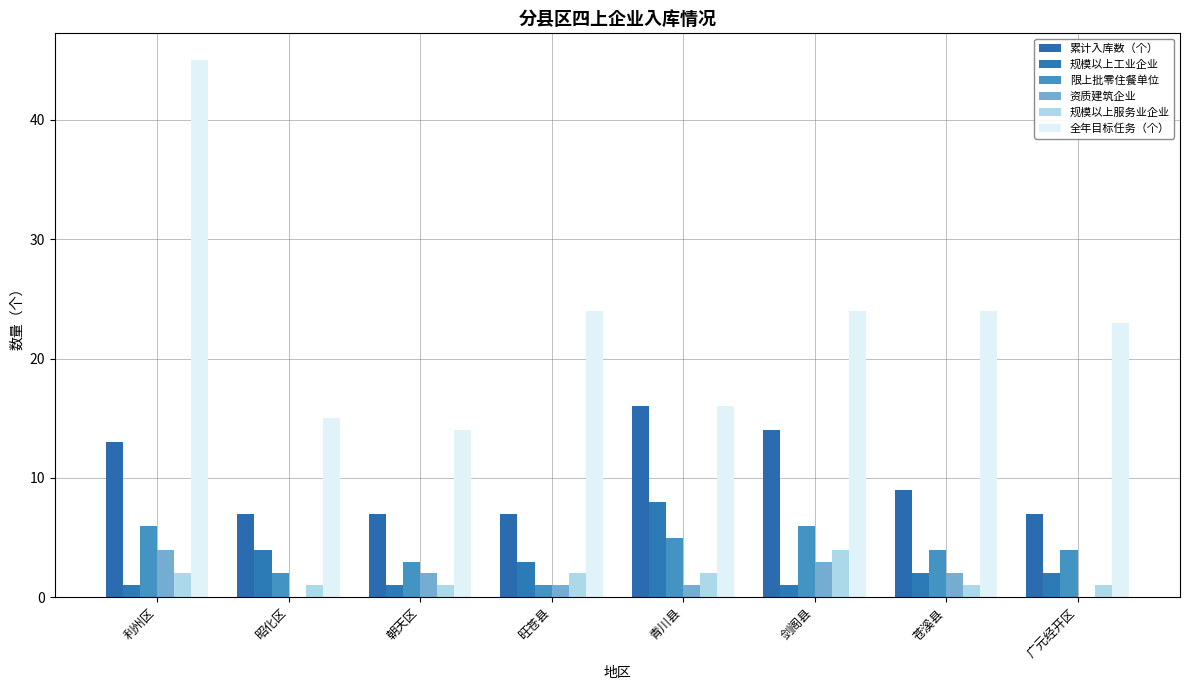

How many distinct data groups are displayed?

6